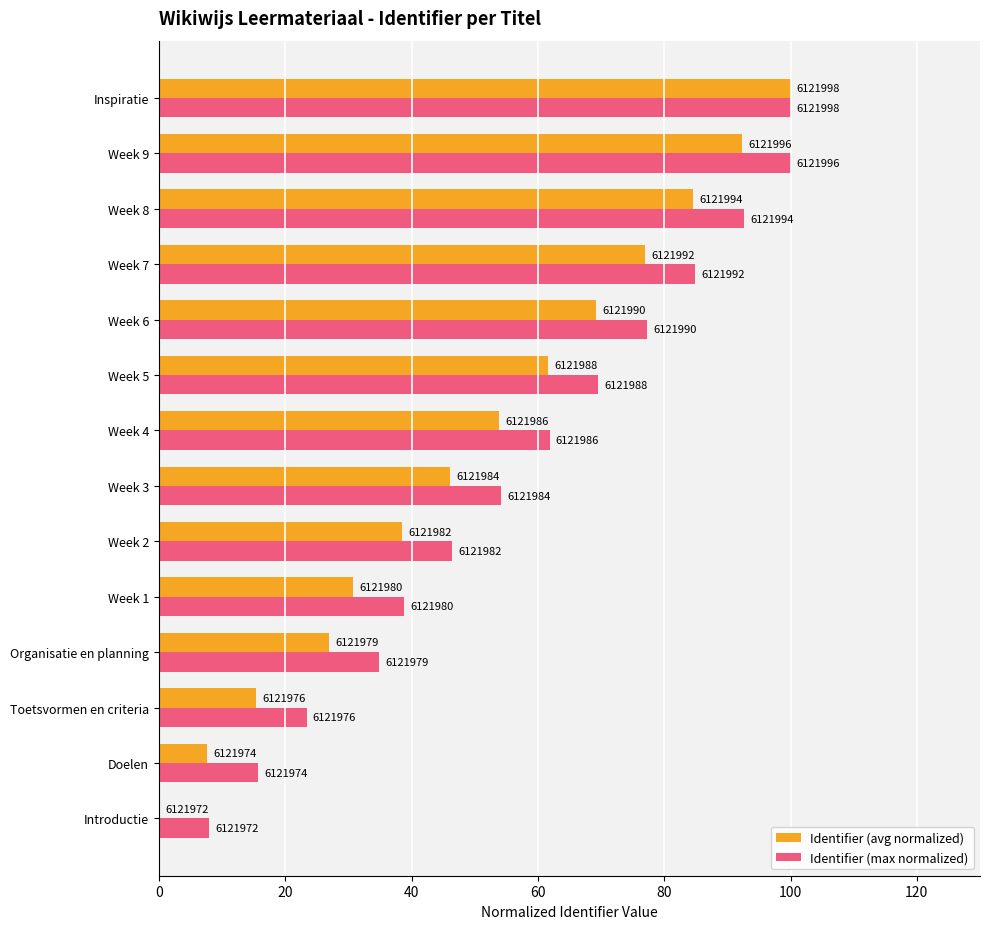

What are all the series names shown in the legend?

Identifier (avg normalized), Identifier (max normalized)